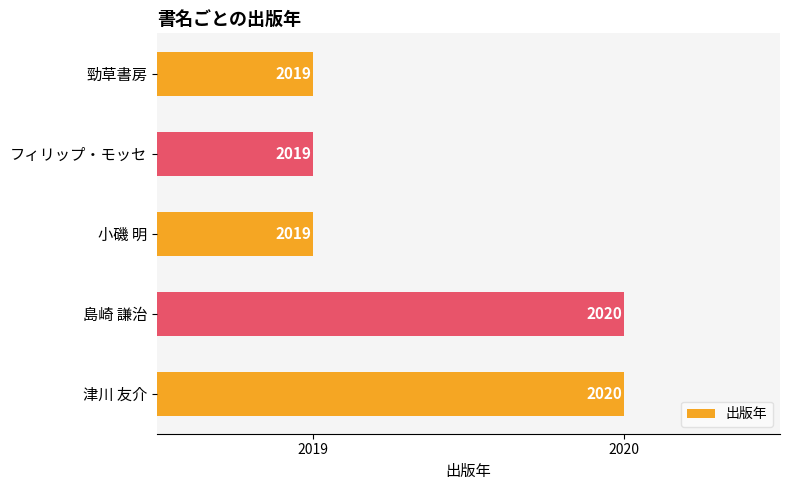

How many bars are there in total?

5